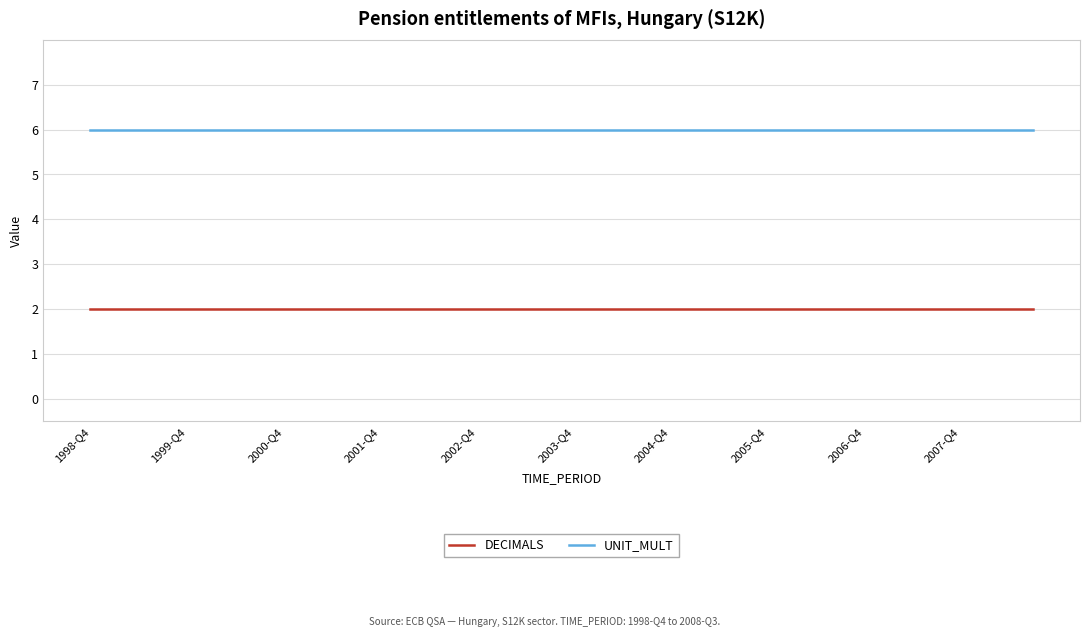

Which series has the largest total across all categories?

UNIT_MULT